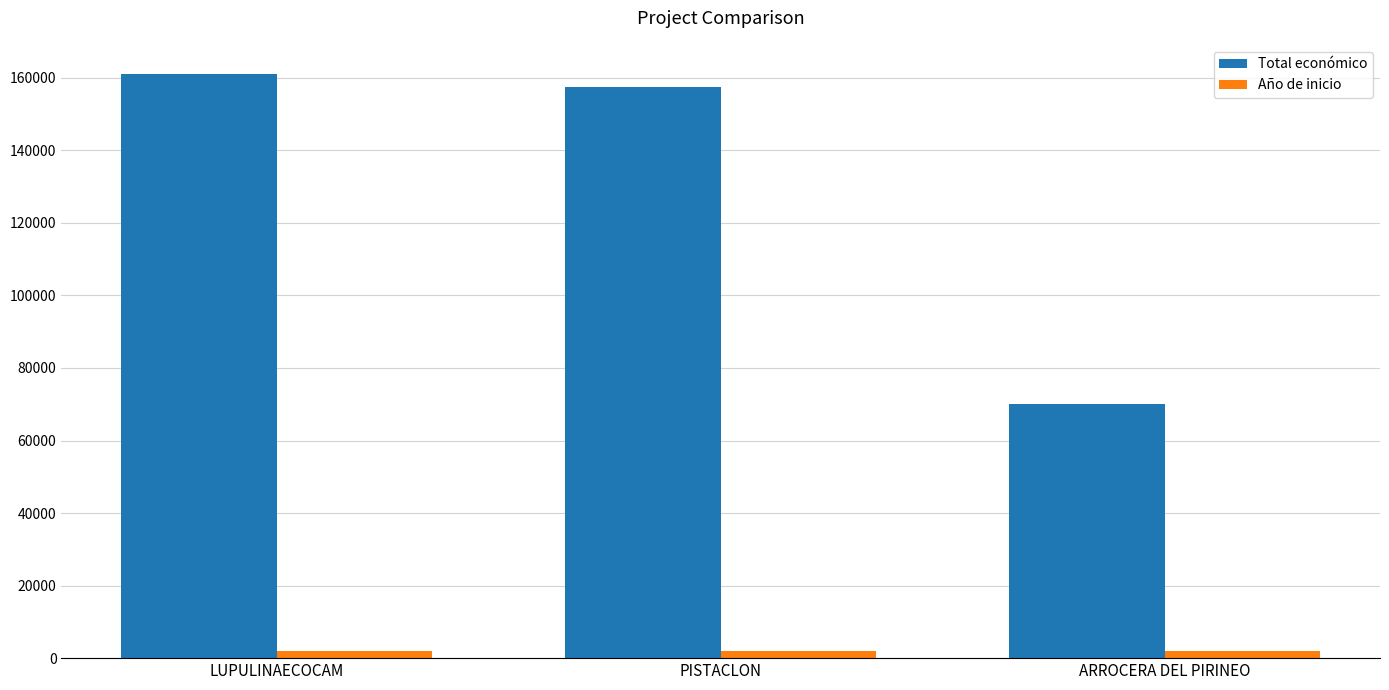

What is the value of the Total económico bar at the 1st from the left?

161050